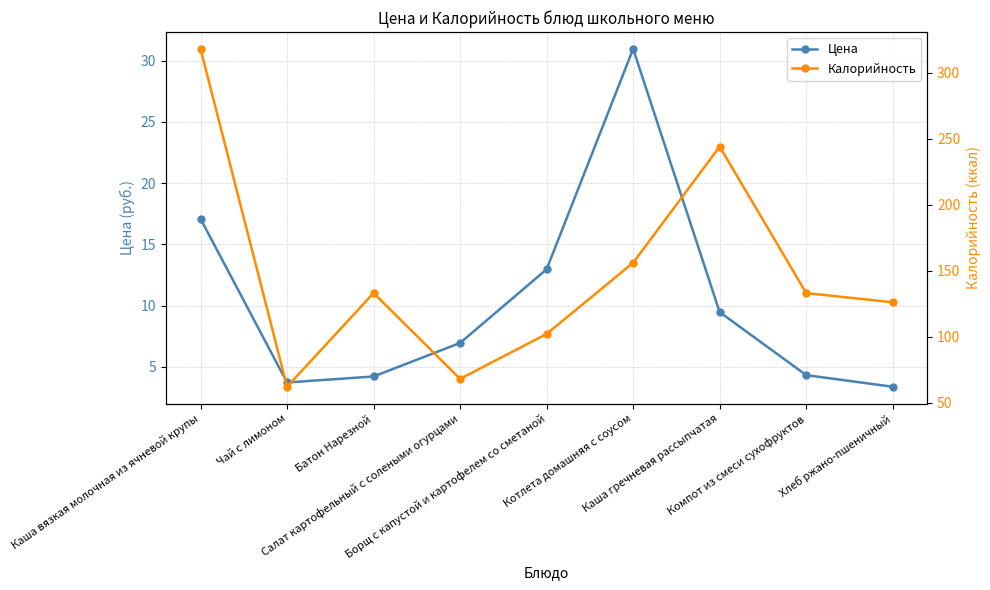

Which series has the widest spread of values?

Калорийность